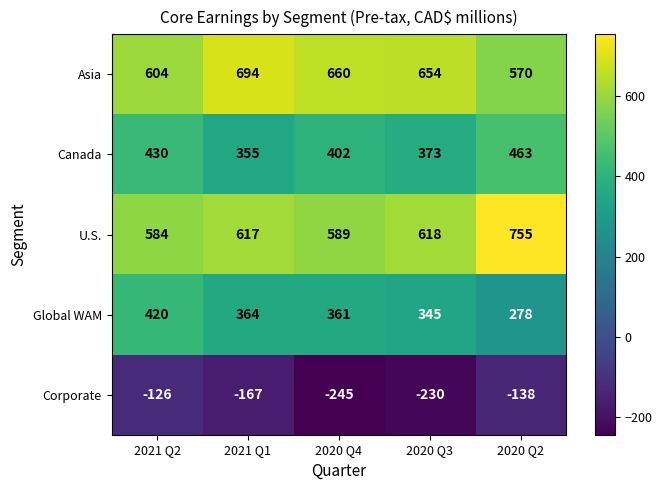

The value of U.S. at 2020 Q3 is 989. True or false?

False